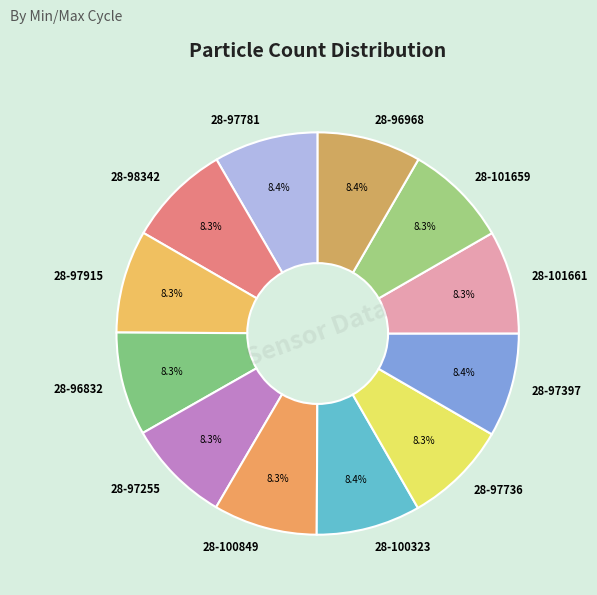

Is there a majority slice in this chart?

No